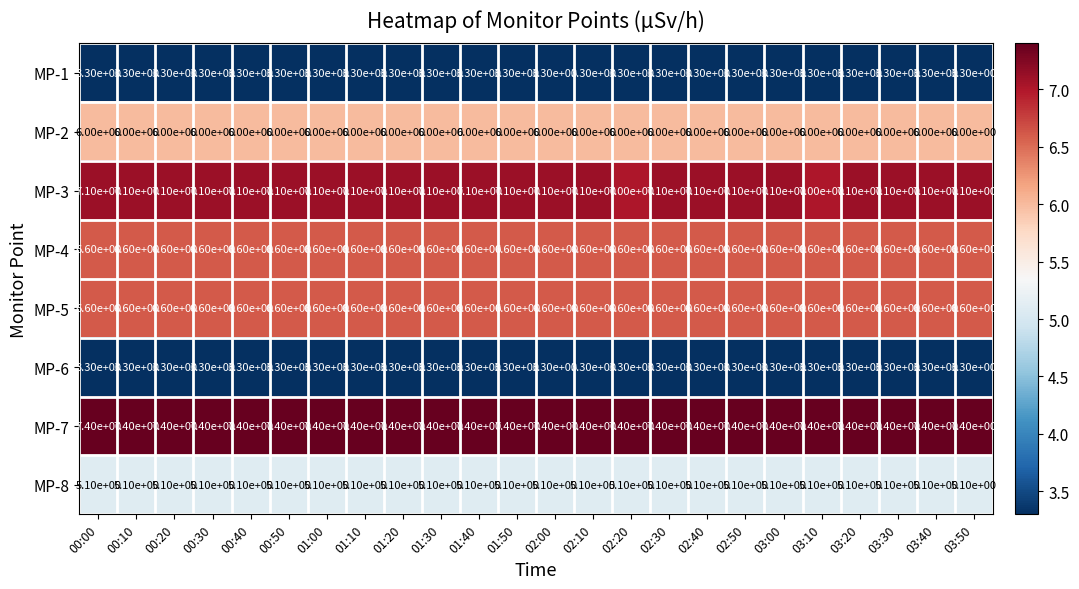

Which series has the largest total across all categories?

MP-7